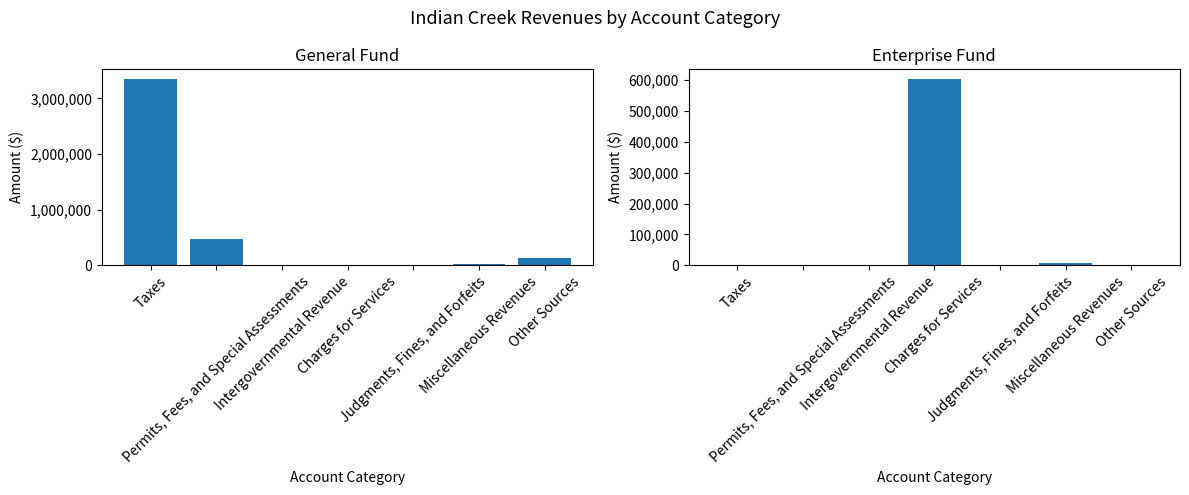

Reading left to right, extract all data points from this chart.

General Fund: 3353296	465882	8985	2525	11797	20558	135000
Enterprise Fund: 0	0	0	605250	0	6512	0